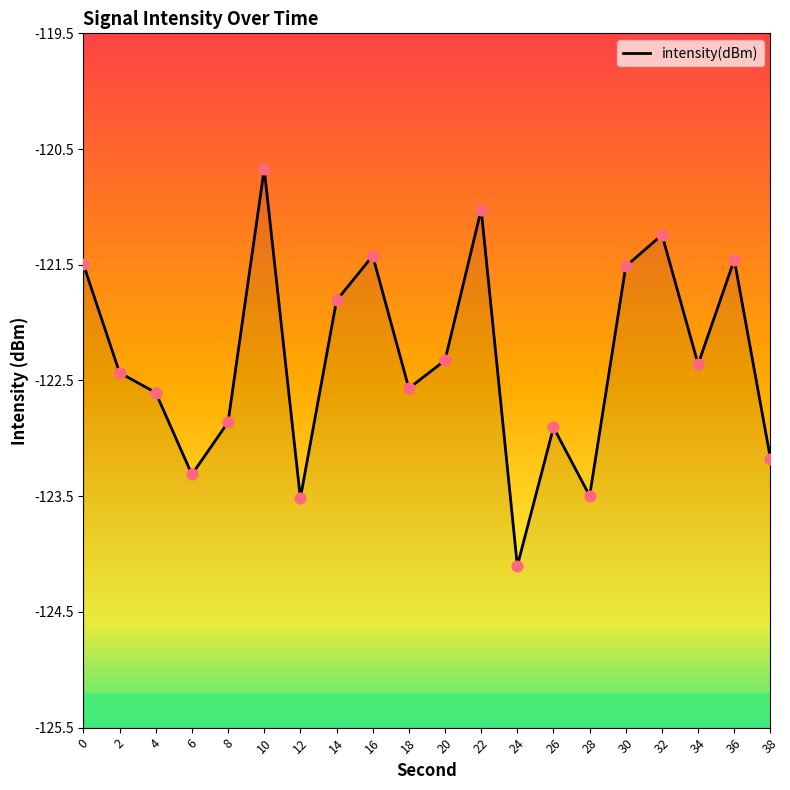

What is the change in value from 6 to 38?

+0.1